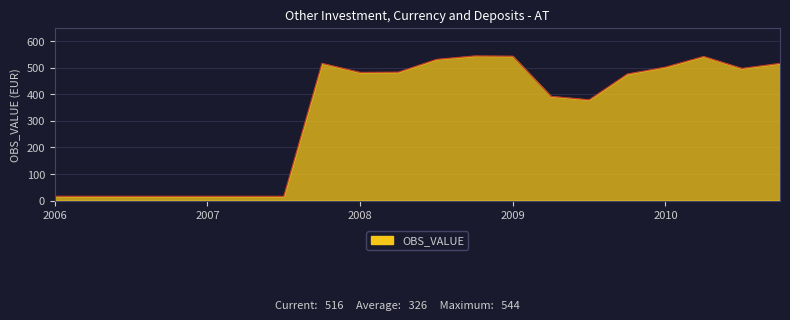

What is the difference between the maximum and minimum values?

528